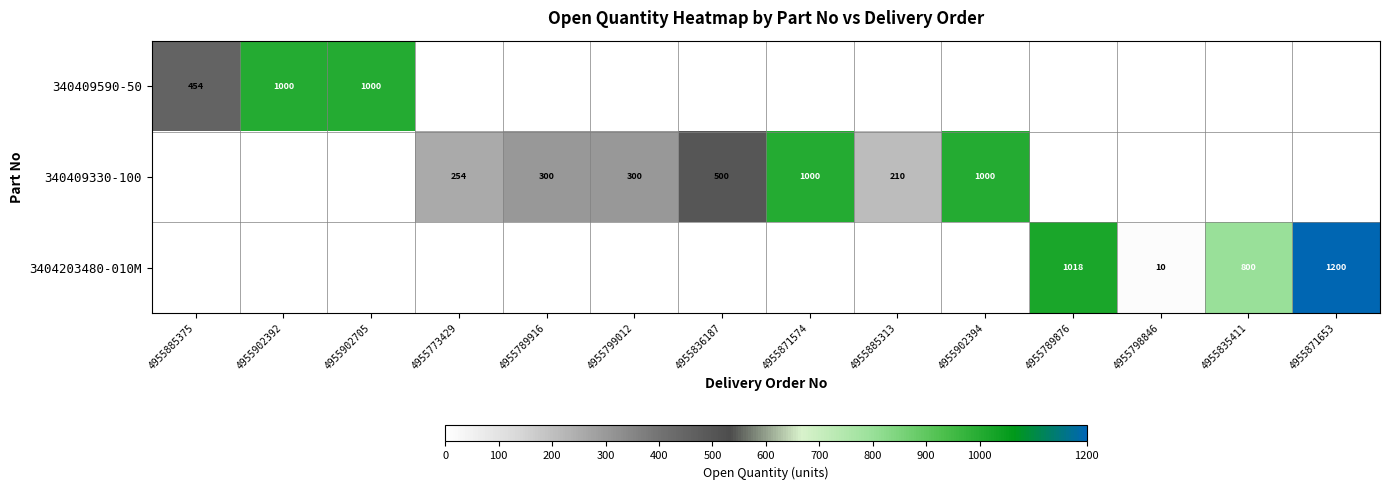

The value of 340409330-100 at 4955885313 is 210. True or false?

True